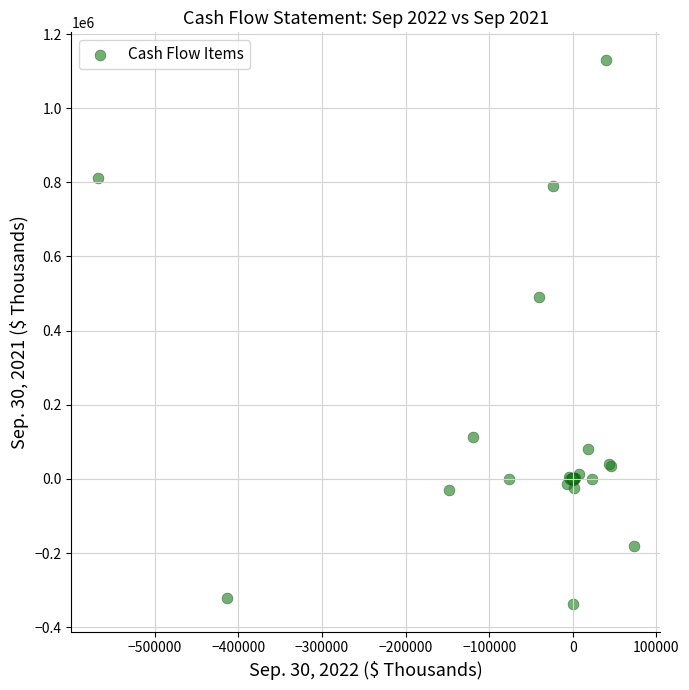

What Y value in the scatter plot is closest to 396205?

490274